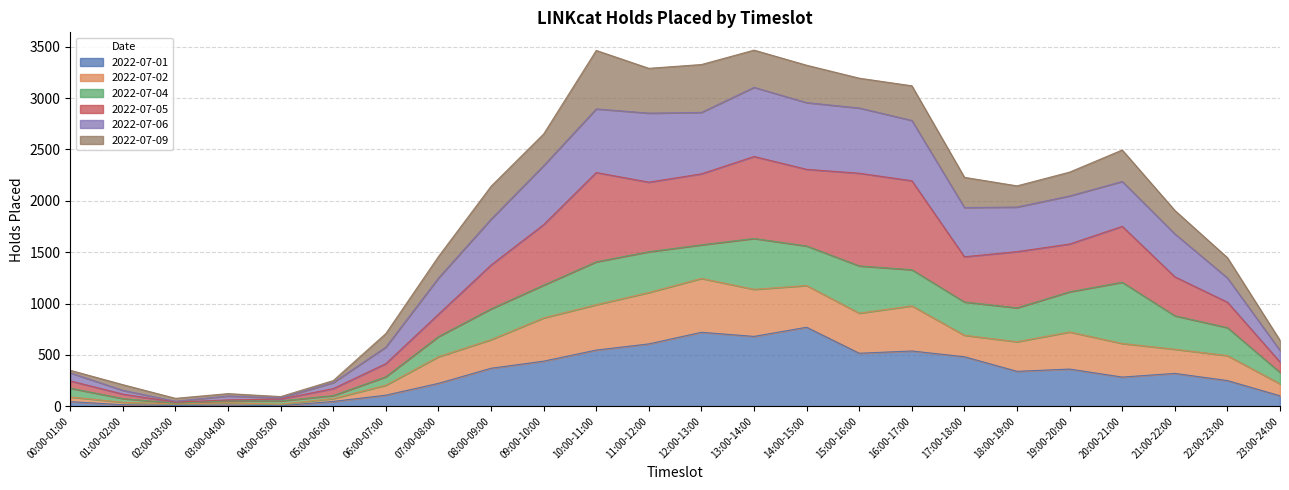

What is the value of the 2022-07-01 point at the 9th from the left?

370